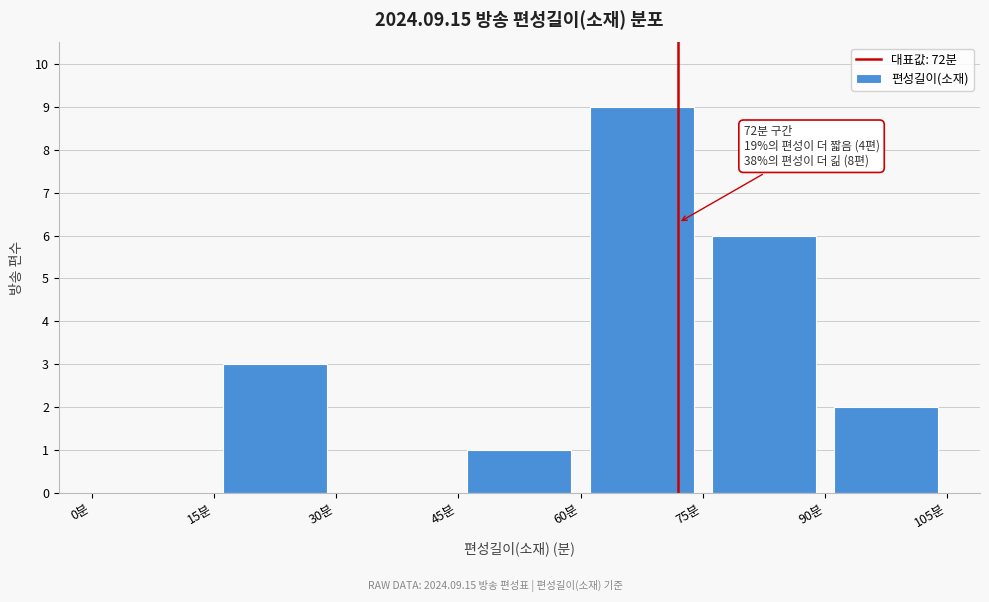

Over which range of the x-axis is the bar tallest?

60 to 75